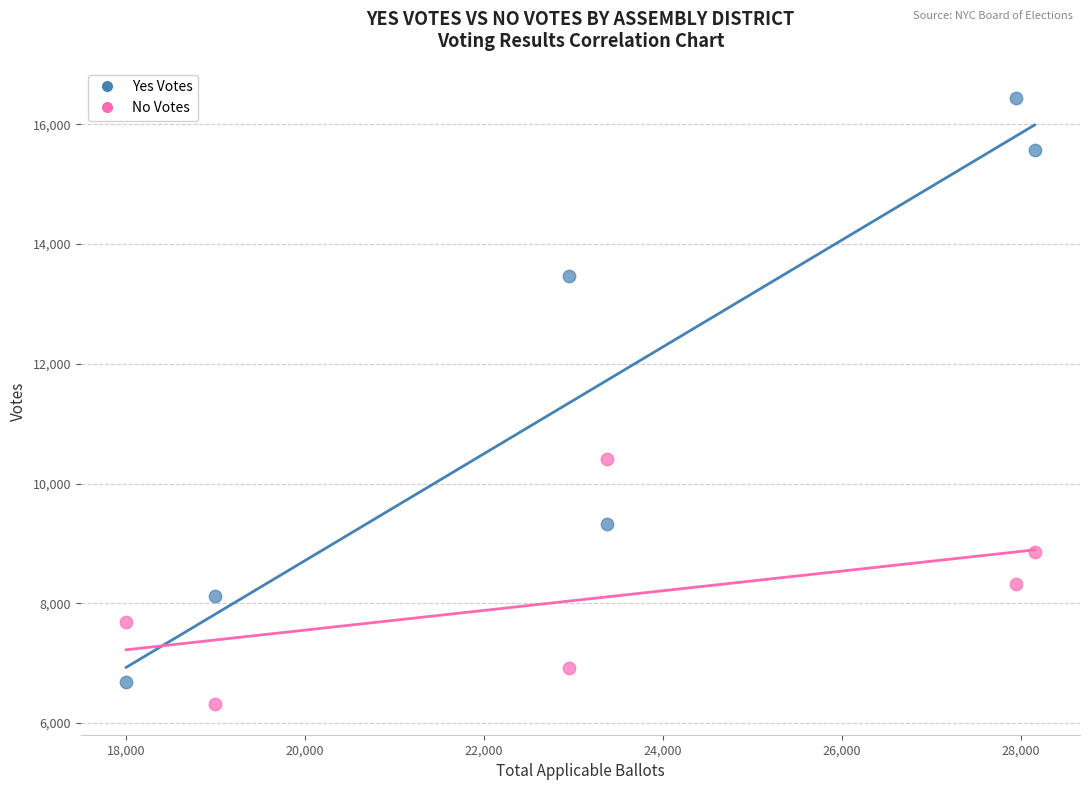

Which series has the largest Y range (max minus min)?

Yes Votes